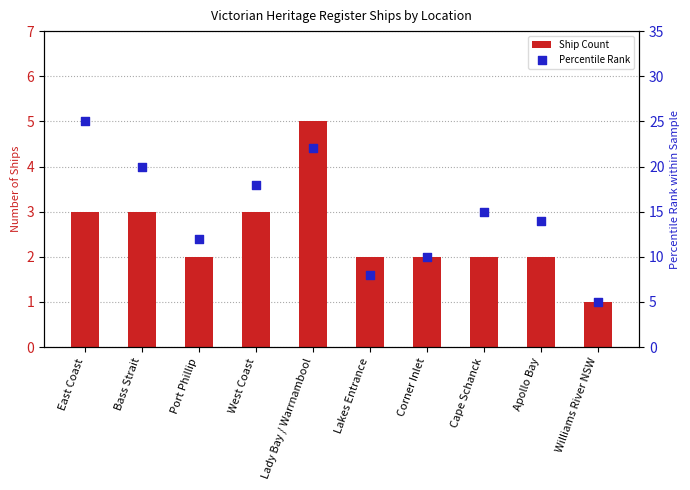

At which category is the sum across all series the highest?

East Coast